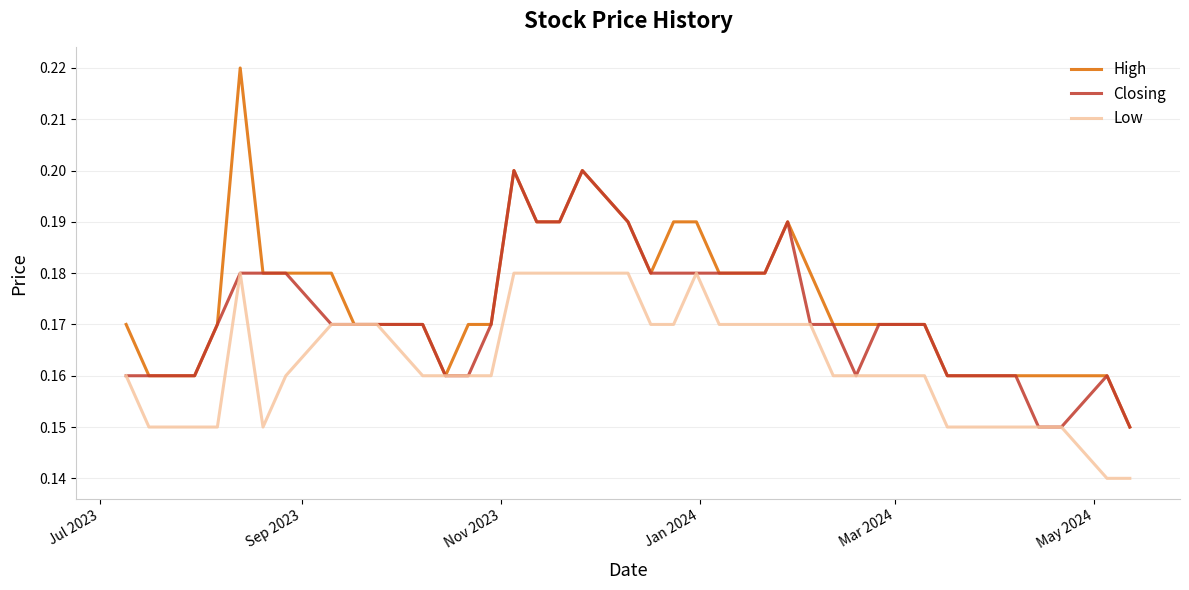

Which series has the widest spread of values?

High